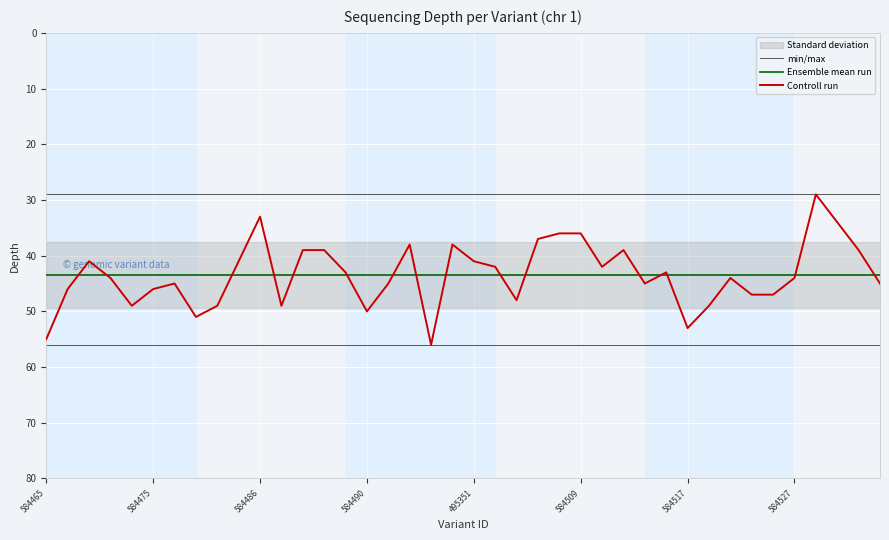

At which category is the sum across all series the highest?

18